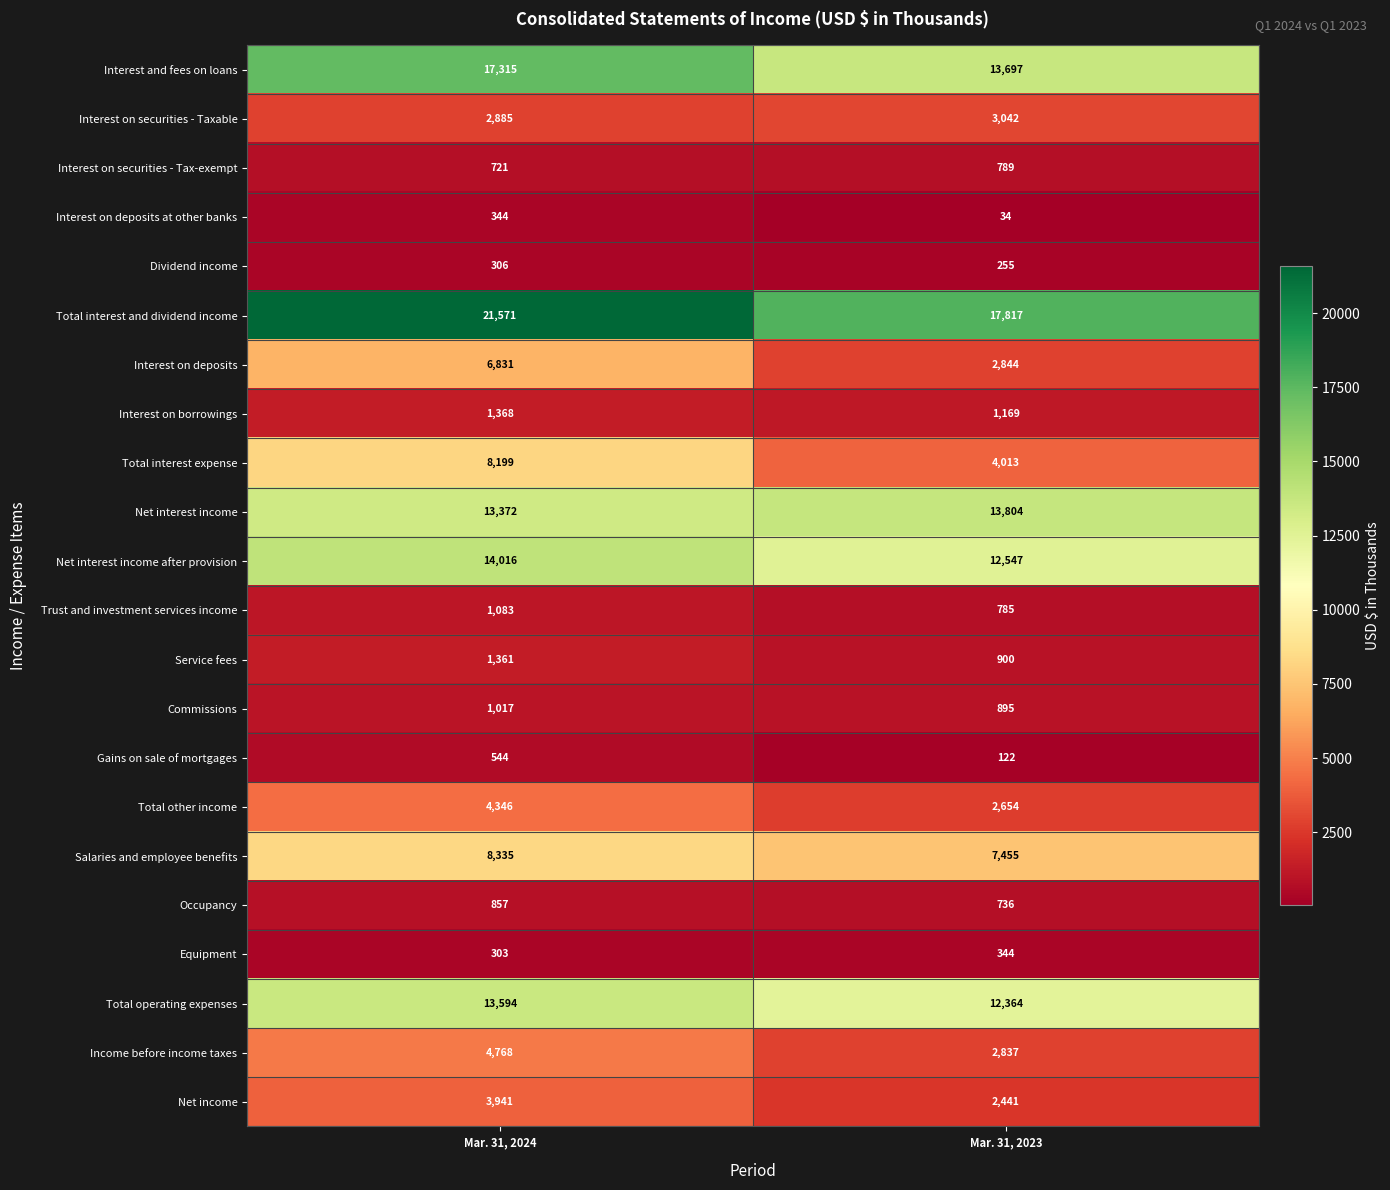

What is the approximate value of Equipment at Mar. 31, 2024, to the nearest 5?

305